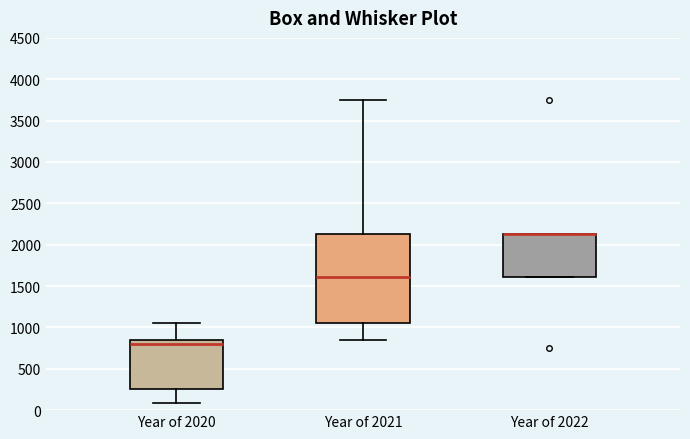

Which box is the tallest, from its lower edge to its upper edge?

Year of 2021